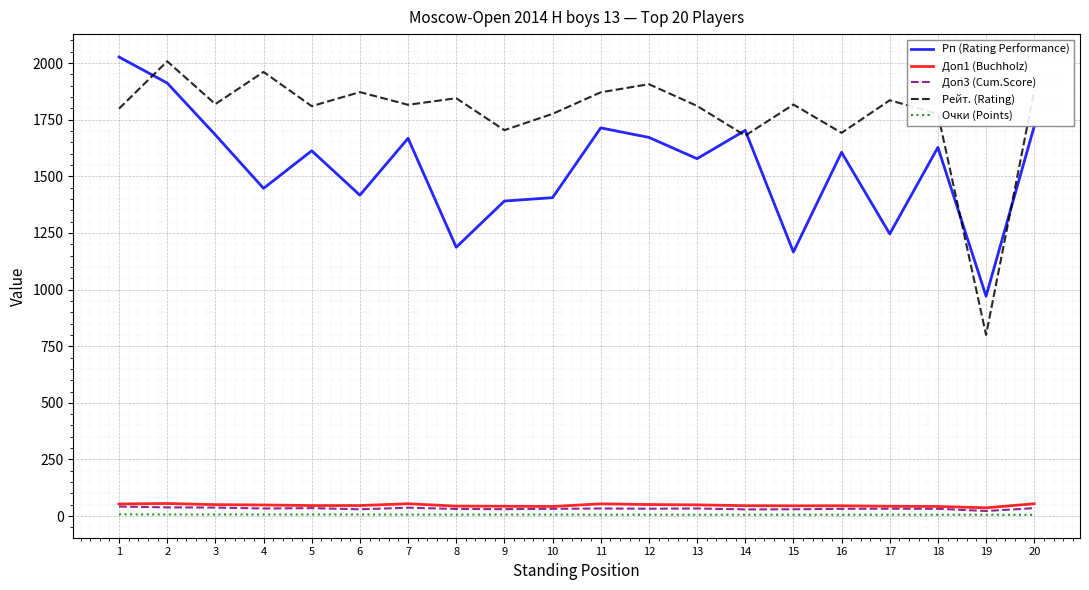

Count the Очки (Points) values in the range 6 to 7.

18